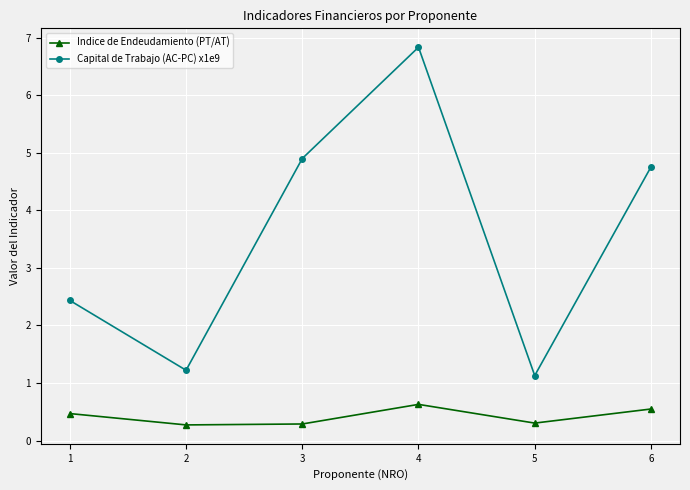

Which category has the lowest value in the Capital de Trabajo (AC-PC) x1e9 series?

5